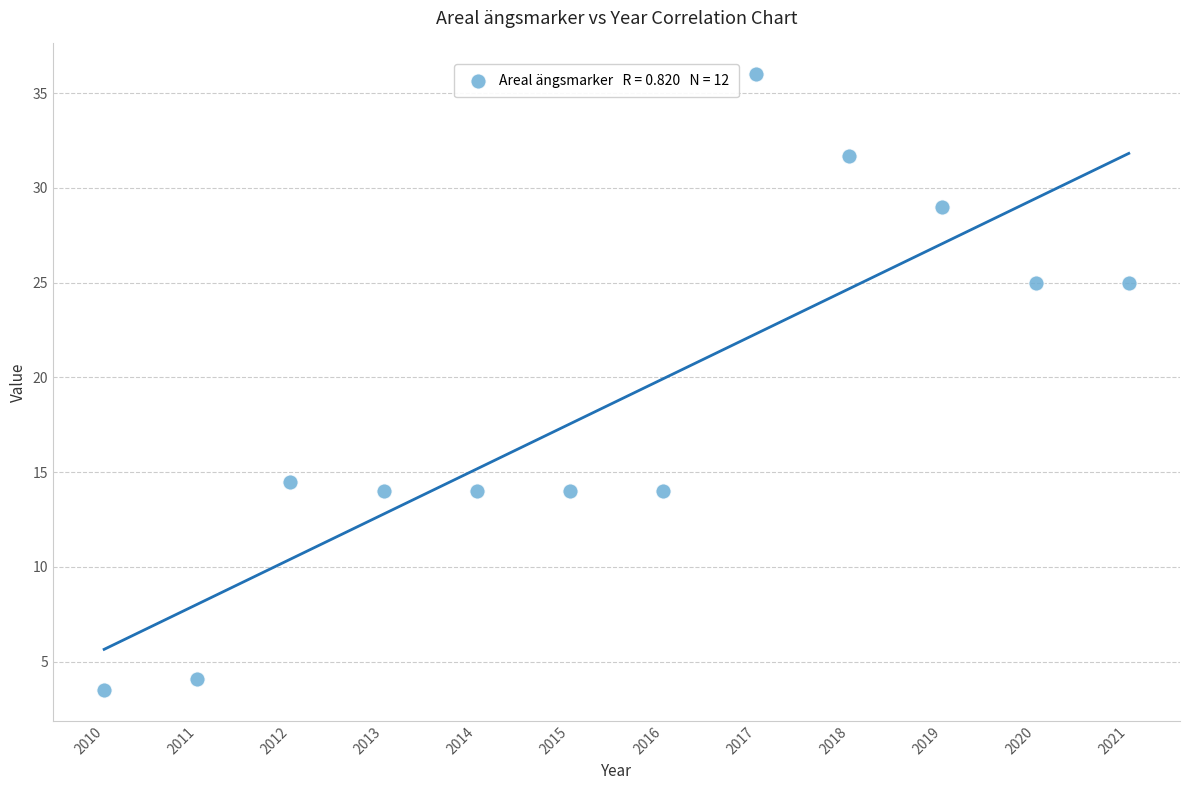

What is the average Y value?

18.7